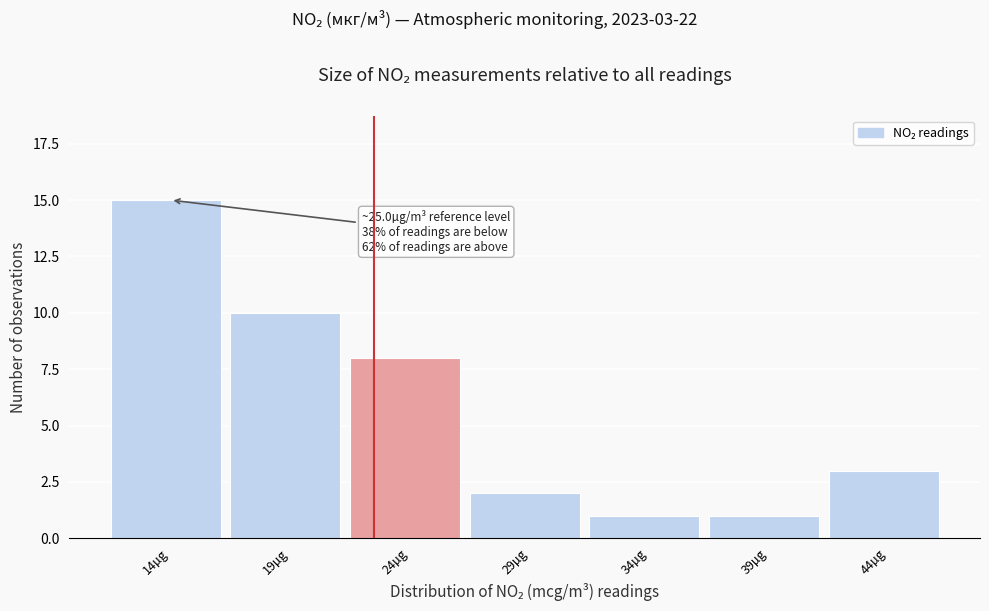

Reading left to right, what are all the values shown in this chart?

14µg=15	19µg=10	24µg=8	29µg=2	34µg=1	39µg=1	44µg=3